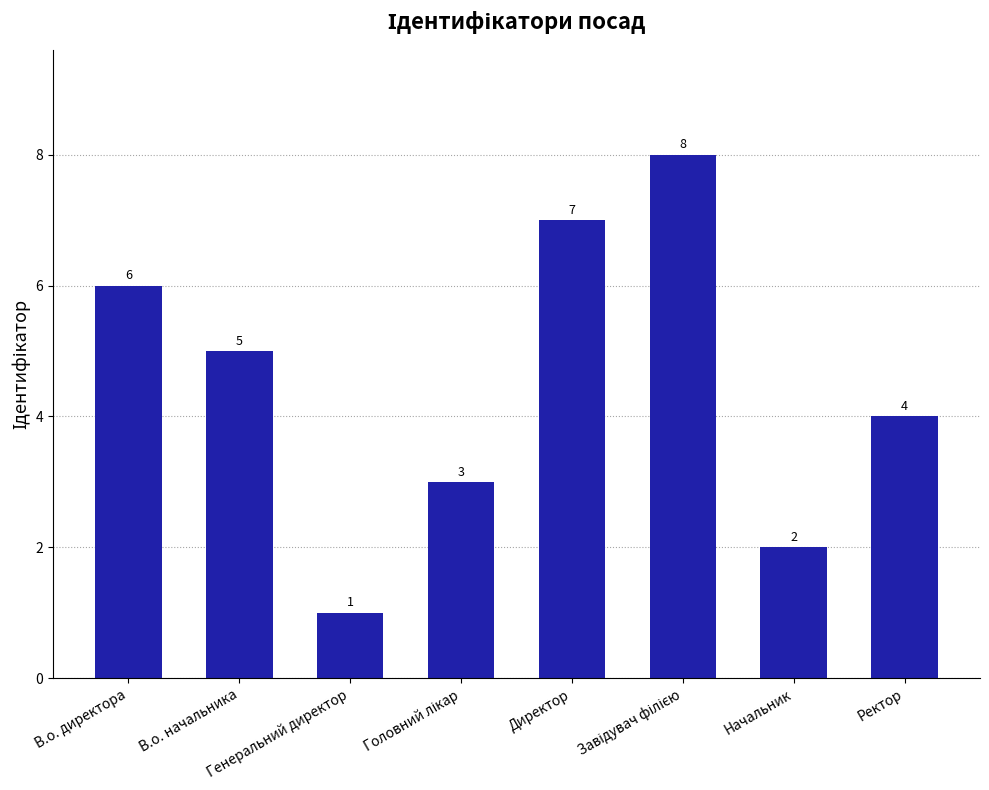

Reading left to right, transcribe all the data shown in this chart.

6	5	1	3	7	8	2	4